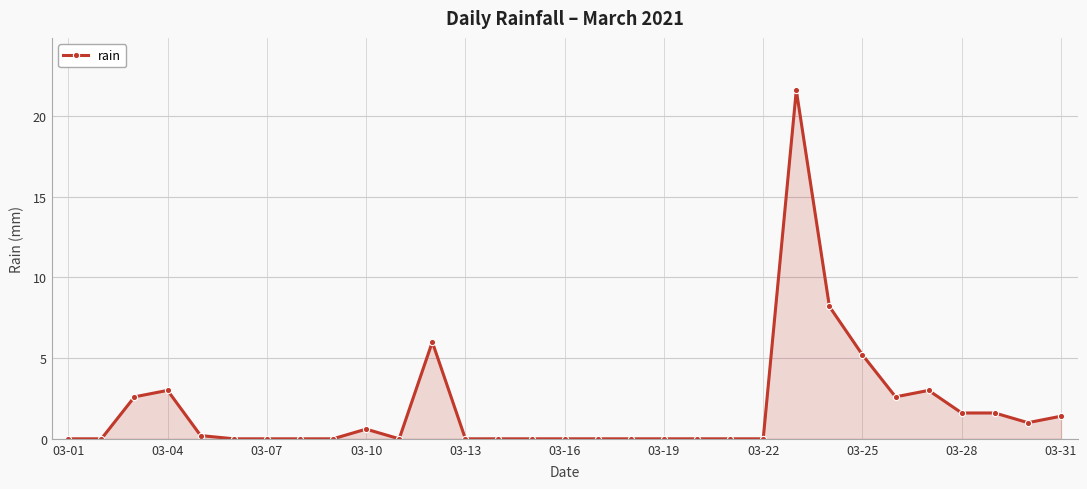

True or false: there are more than 0 points higher than both neighbors.

True